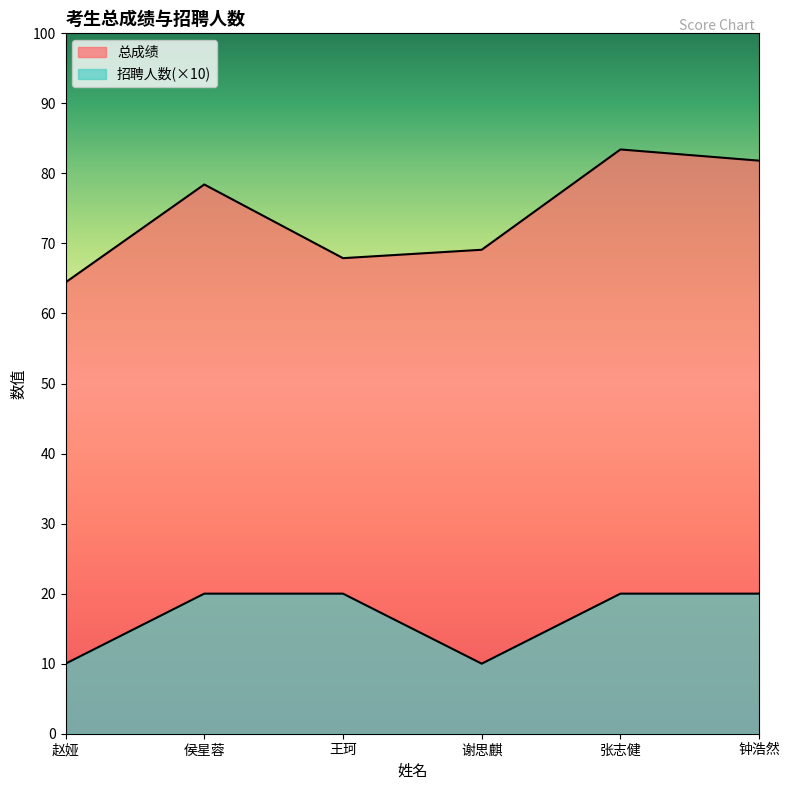

True or false: 总成绩 has a value of 95.3 at 谢思麒.

False